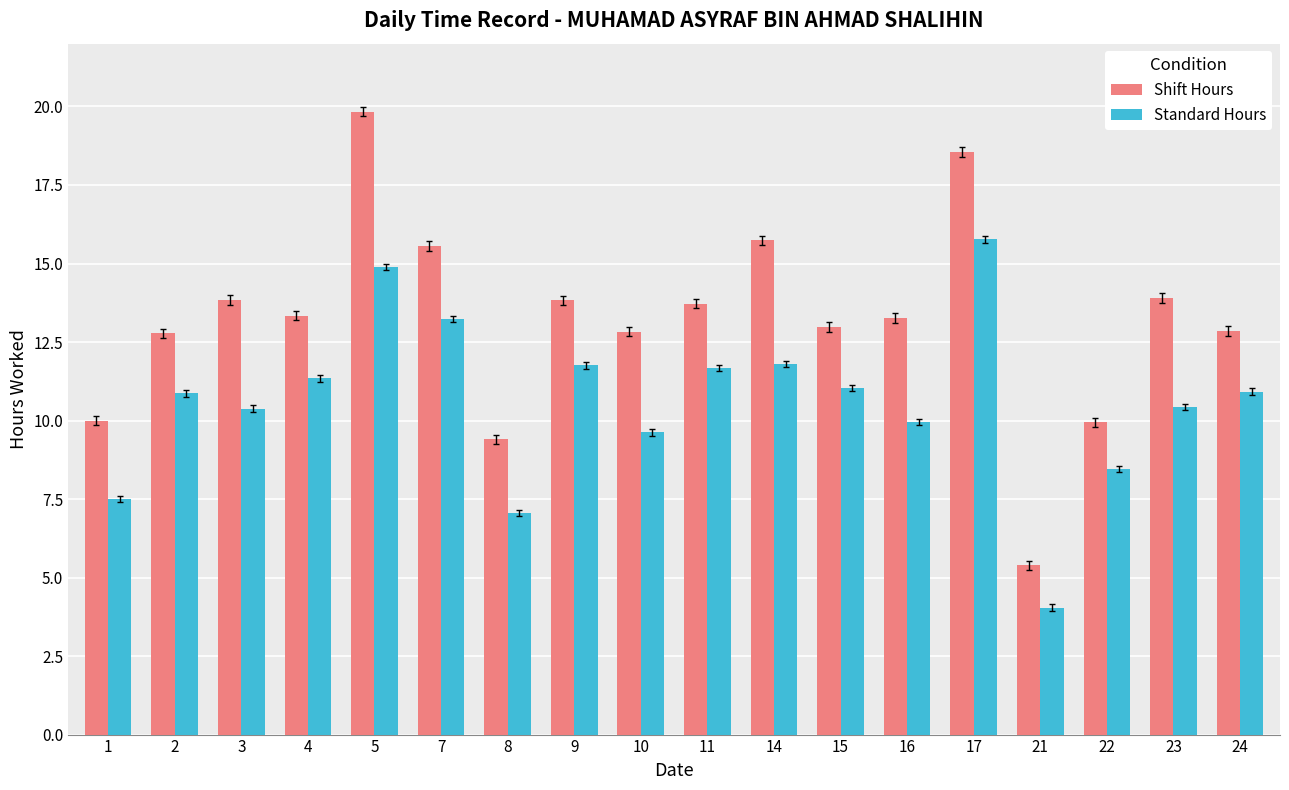

Is the value of Standard Hours at 3 greater than the value of Shift Hours at 21?

Yes